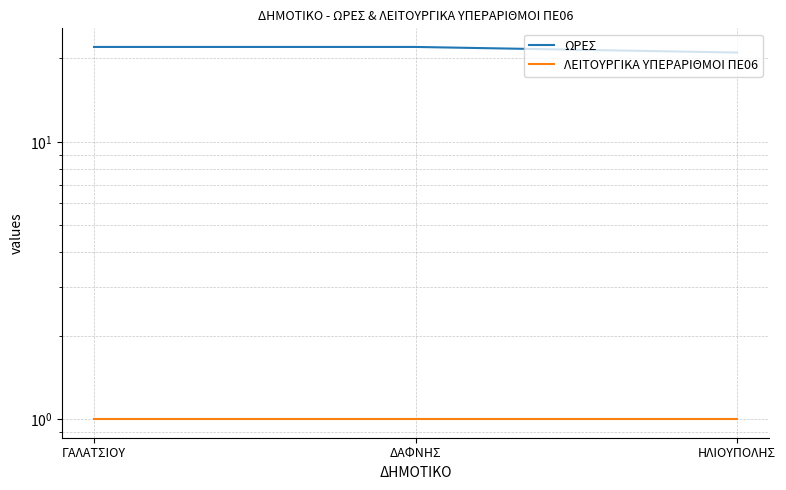

Reading left to right, what are all the values shown in this chart?

ΩΡΕΣ: 22	22	21
ΛΕΙΤΟΥΡΓΙΚΑ ΥΠΕΡΑΡΙΘΜΟΙ ΠΕ06: 1	1	1